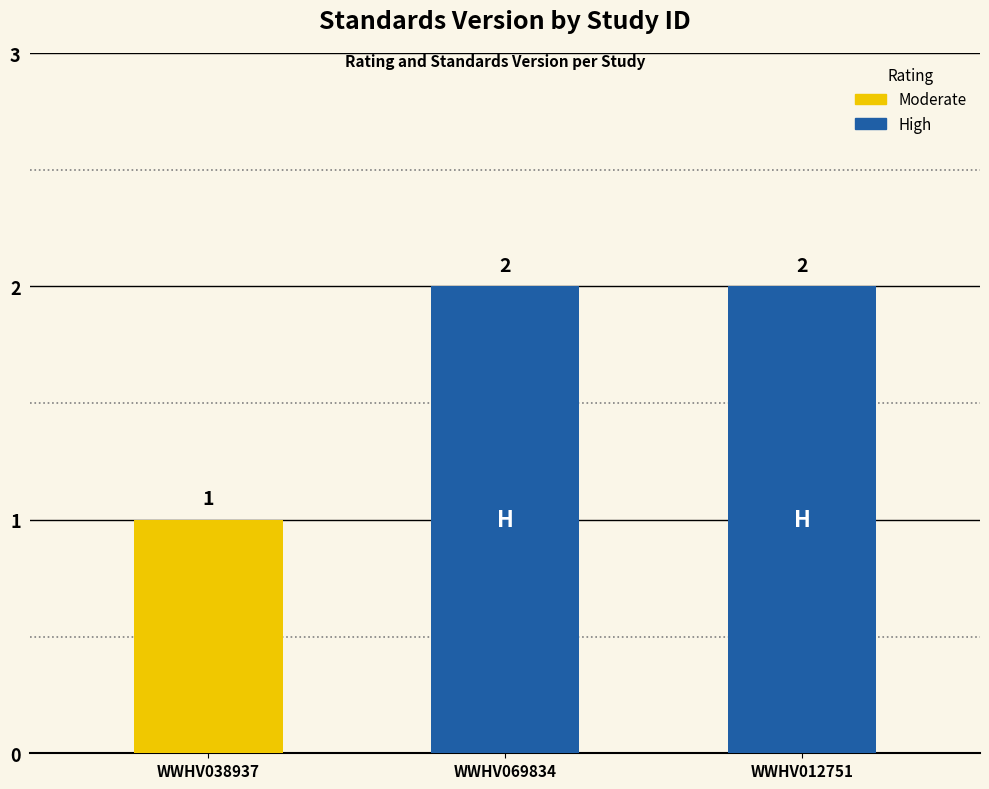

Count the values in the range 1 to 2.

3